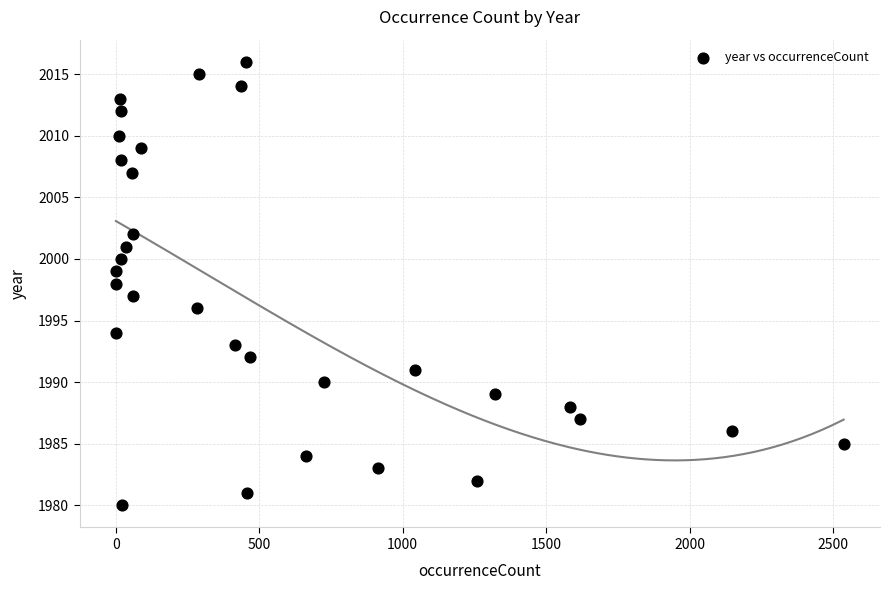

What is the range of Y values (max minus min)?

36